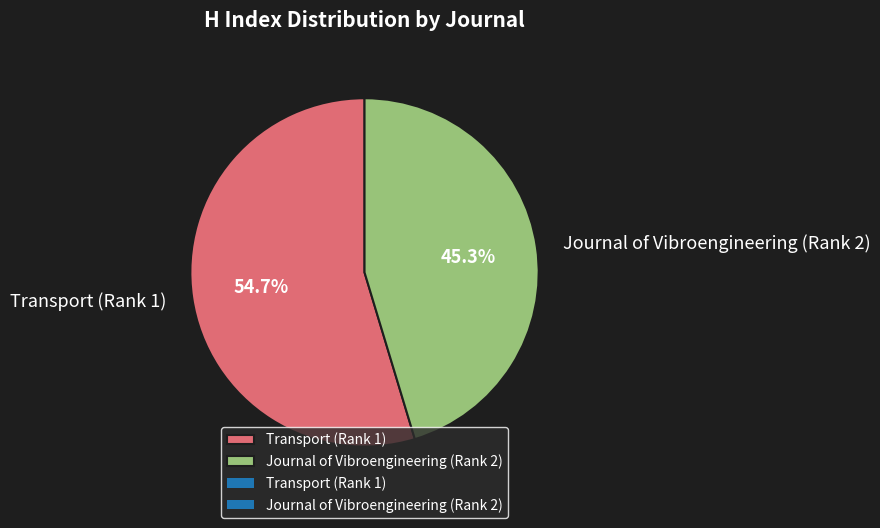

Is Journal of Vibroengineering (Rank 2) the majority of the pie?

No